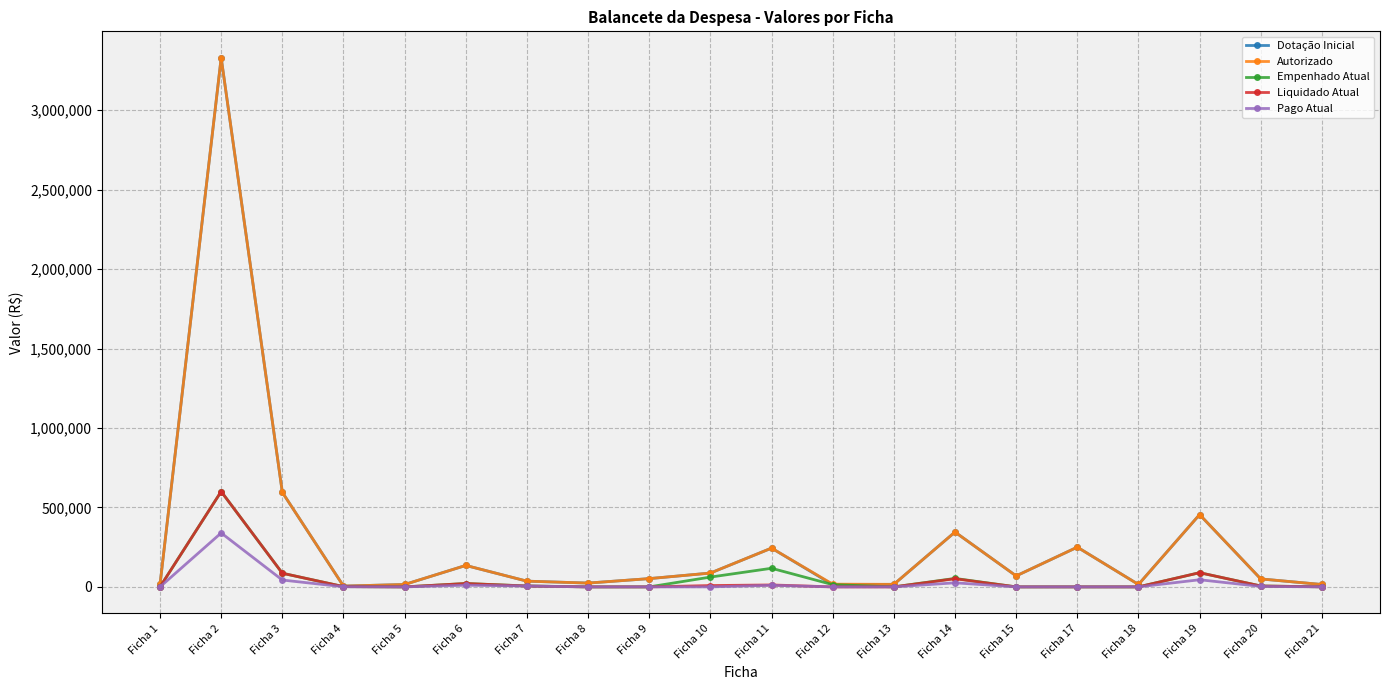

Which category has the highest value across all series?

Ficha 2